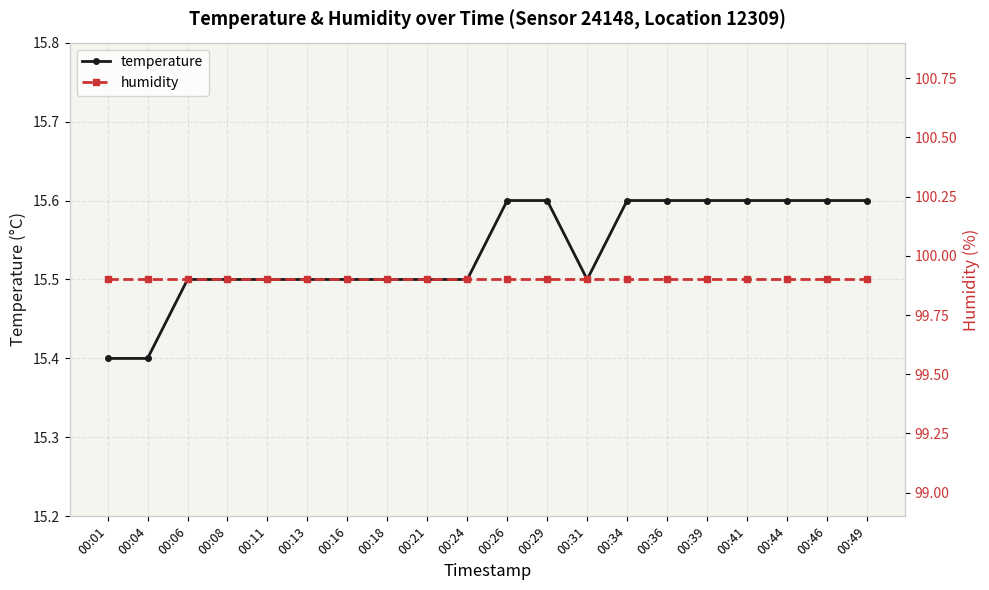

Which series has the largest total across all categories?

humidity